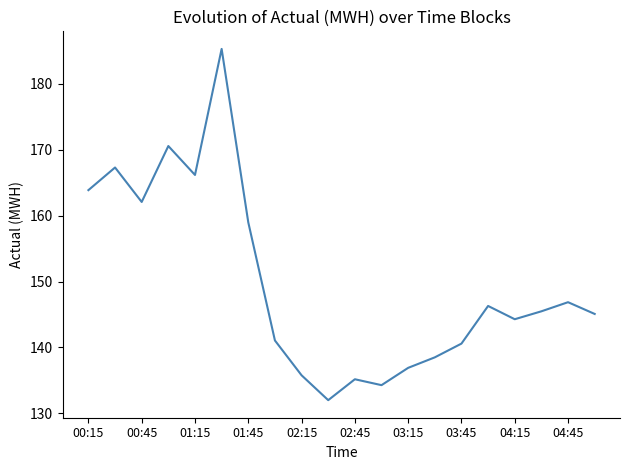

What is the difference between the maximum and minimum values?

53.3